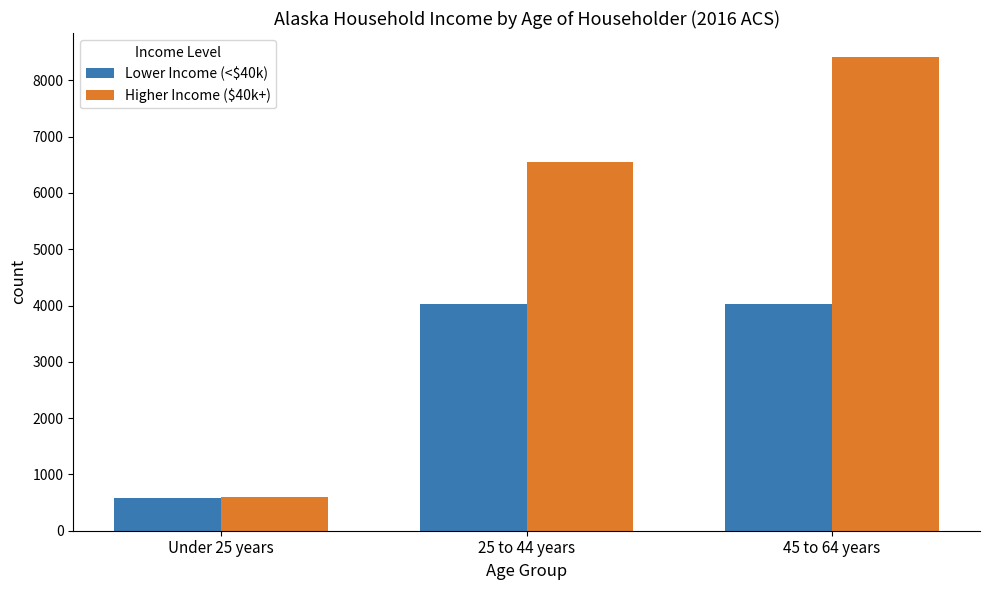

What are all the series names shown in the legend?

Lower Income (<$40k), Higher Income ($40k+)